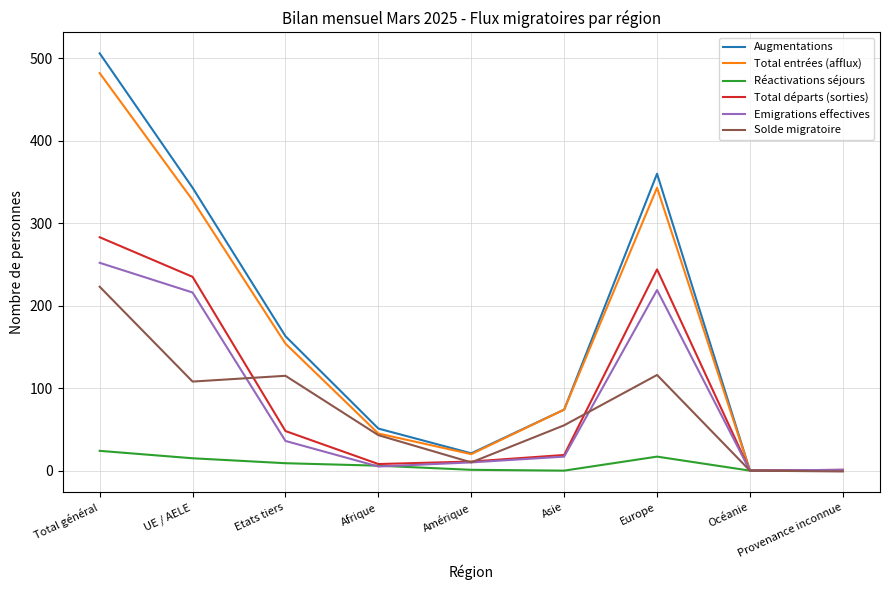

Which series has the largest total across all categories?

Augmentations